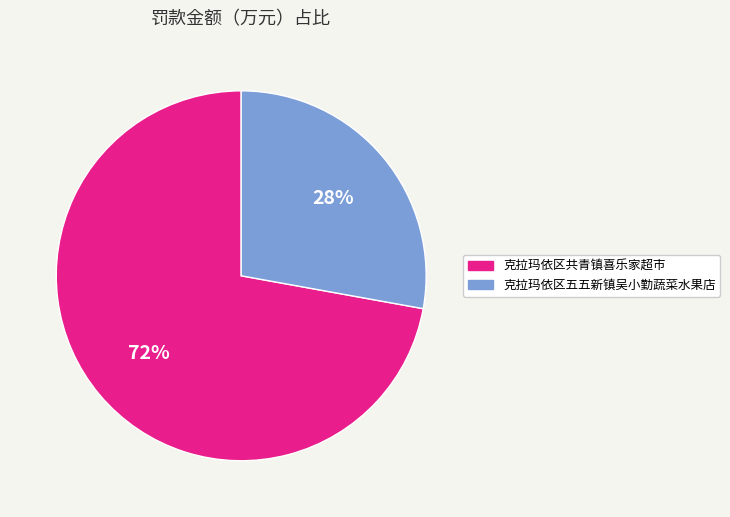

Is there a majority slice in this chart?

Yes